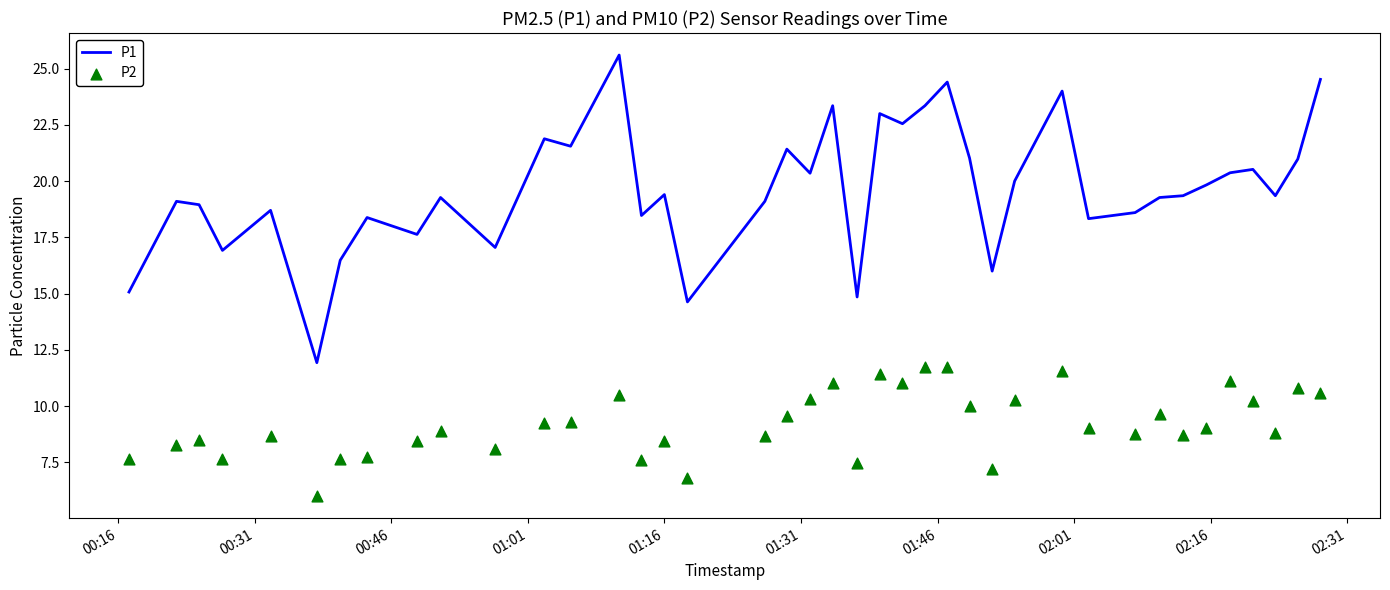

Which series has the largest total across all categories?

P1